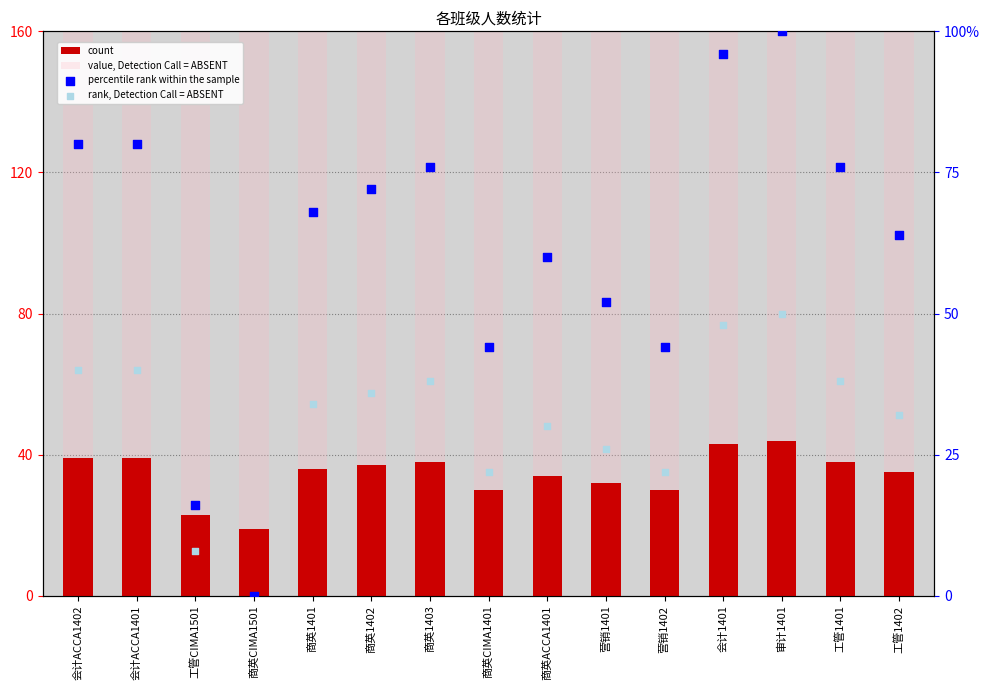

Which series contains the lowest Y value?

percentile rank within the sample